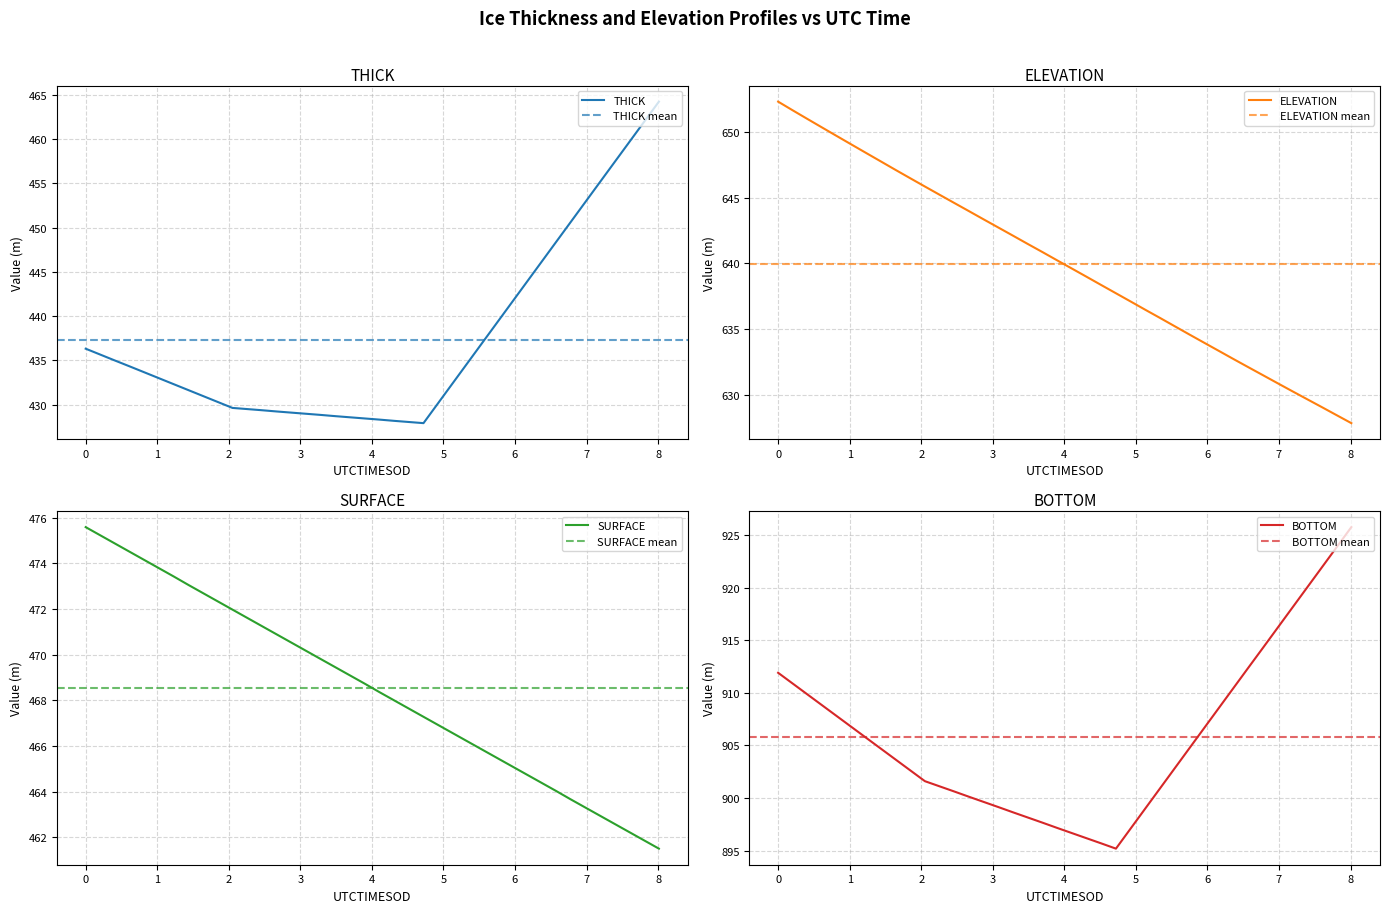

What is the minimum value for SURFACE?

461.5